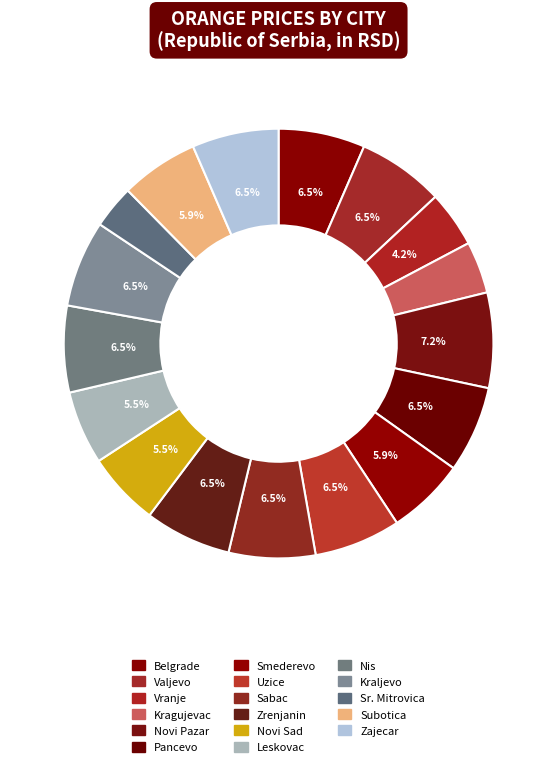

How many segments does this pie chart have?

17